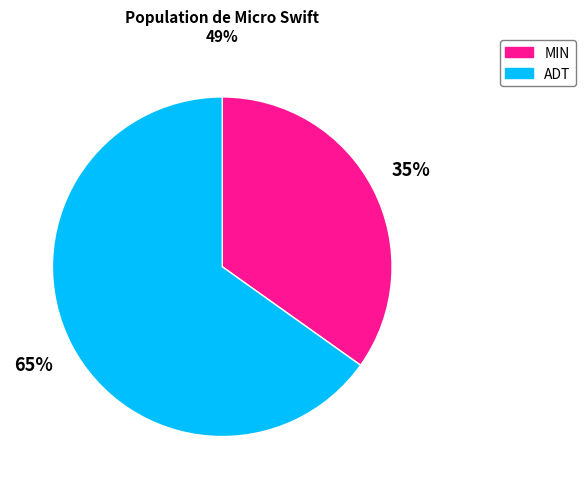

Which category has the biggest portion of the pie?

ADT